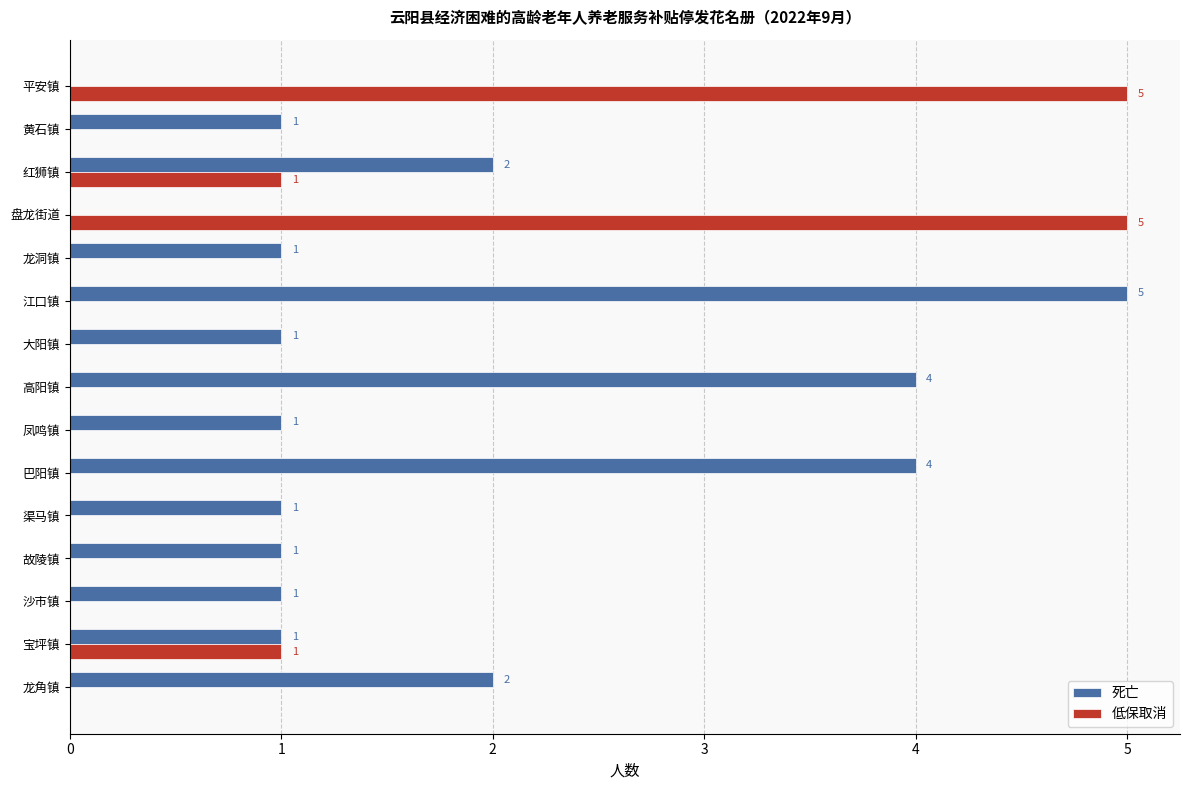

What is the maximum value shown in the chart?

5